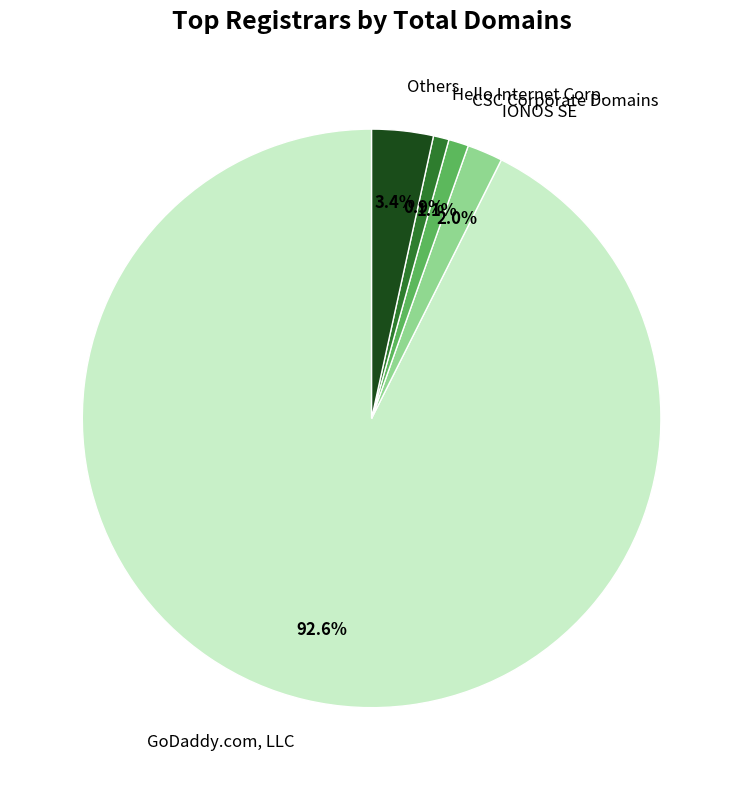

What is the largest slice in the pie chart?

GoDaddy.com, LLC